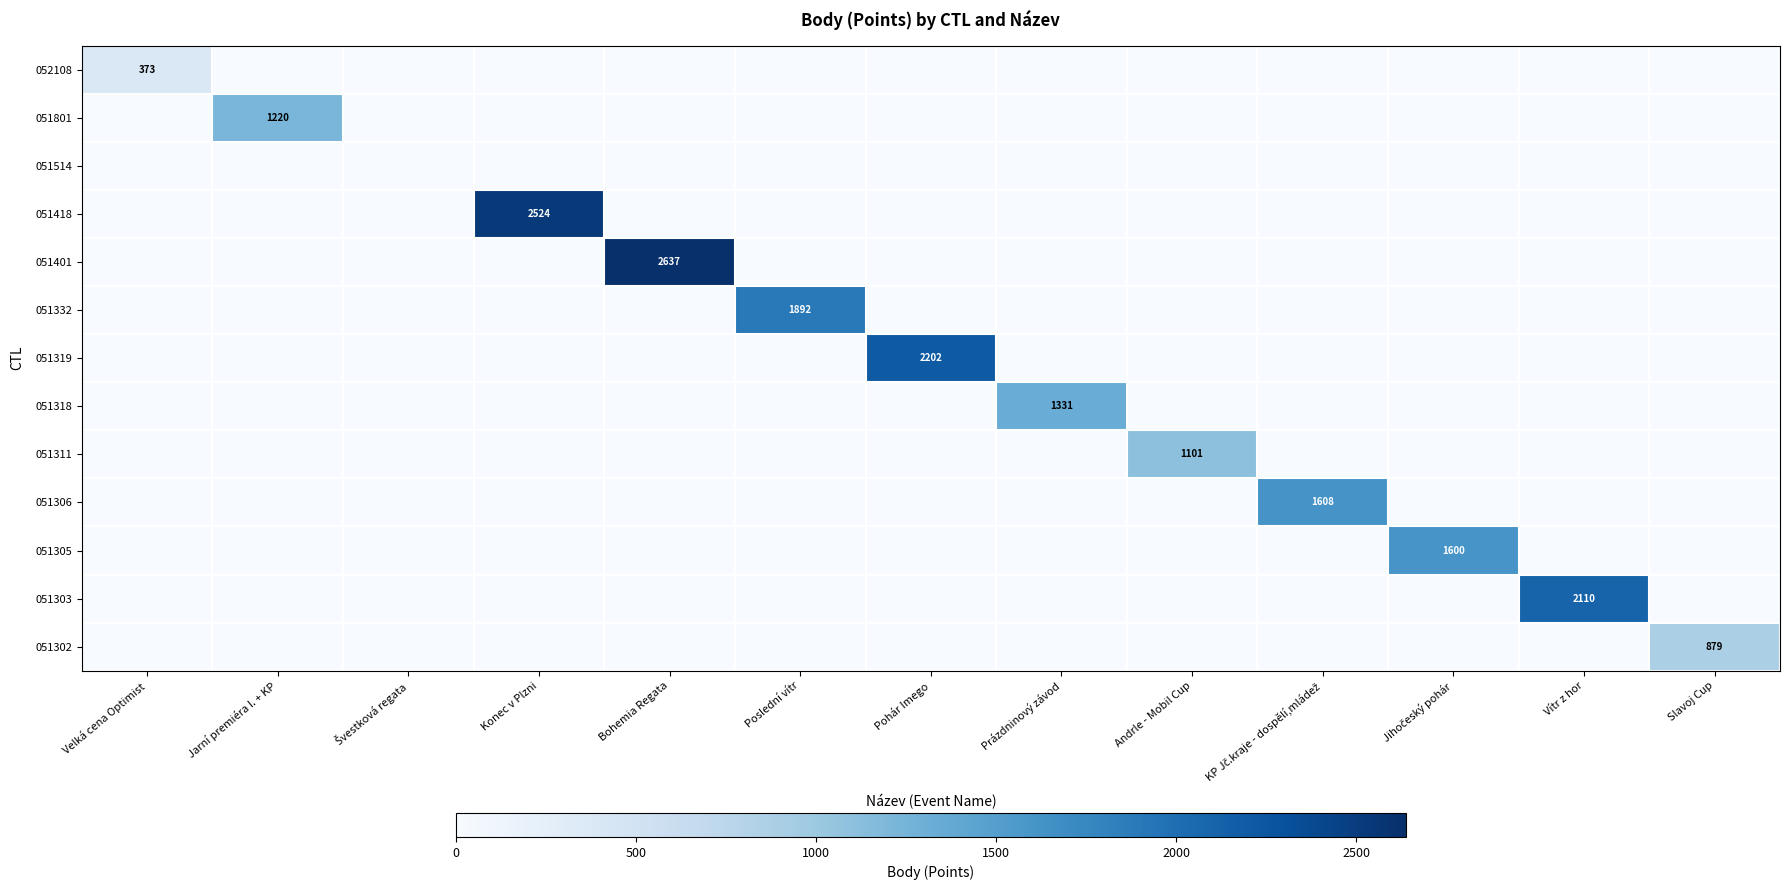

How many series are shown in this chart?

13